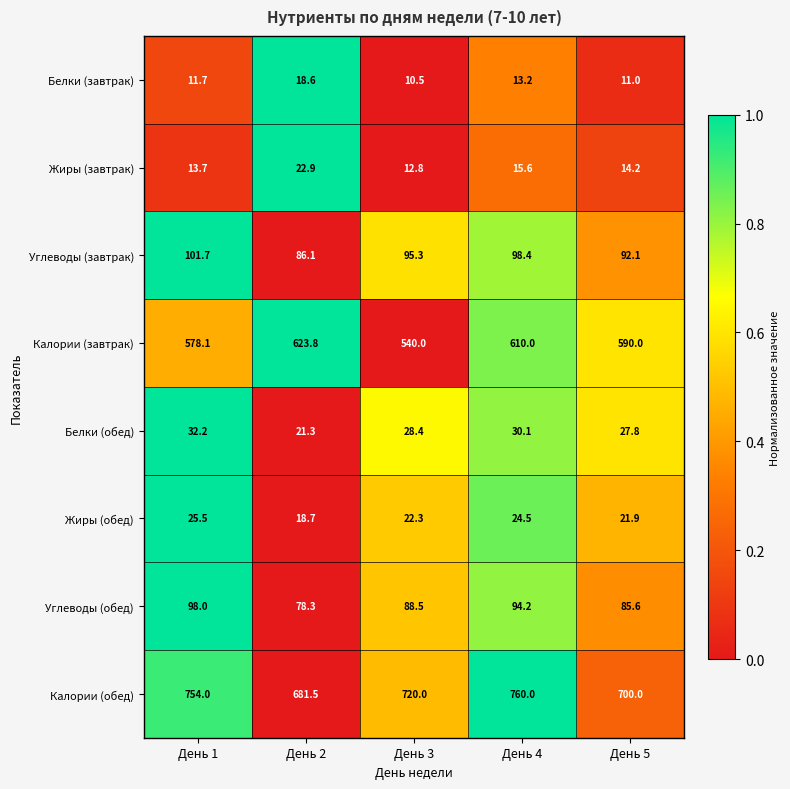

The value of Жиры (завтрак) at День 5 is 22.3. True or false?

False